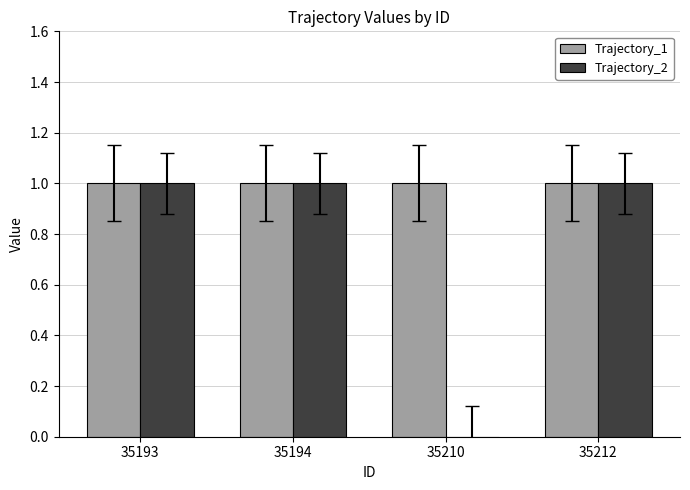

What is the maximum value for Trajectory_2?

1